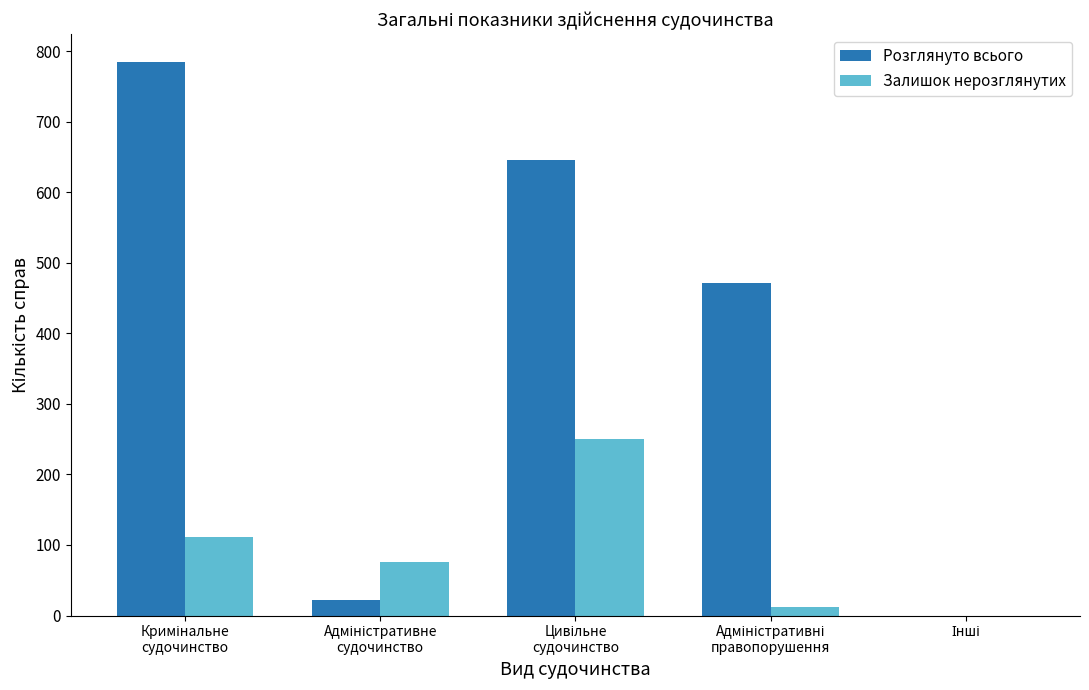

Which series has the largest range (max minus min)?

Розглянуто всього